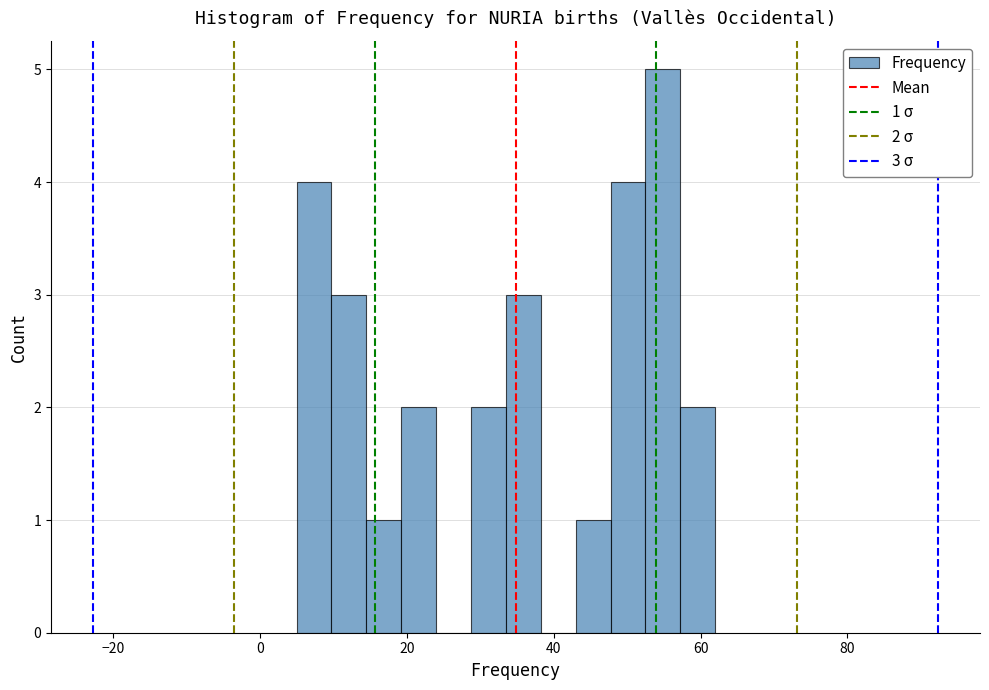

Around what value on the x-axis is the tallest bar? Give the approximate position of its centre, as read against the axis.

54